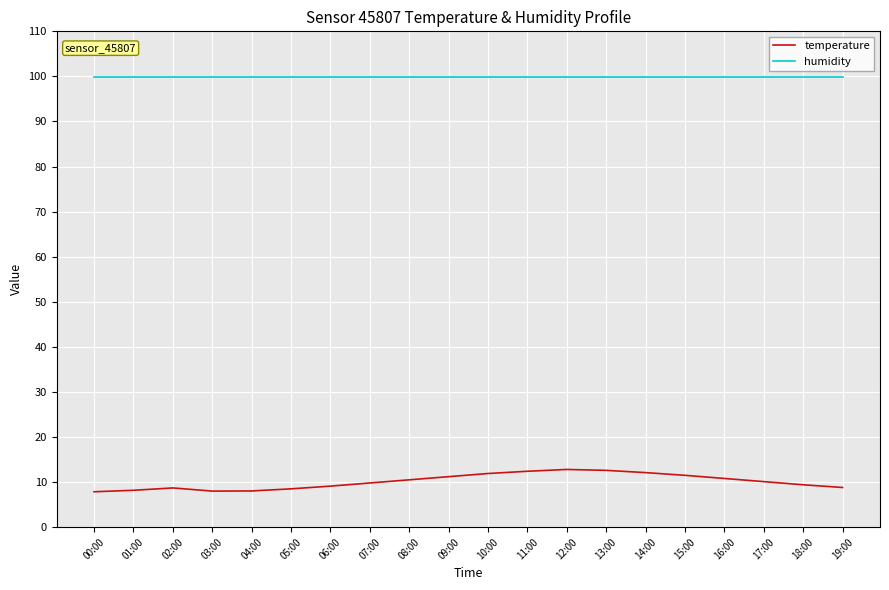

True or false: temperature and humidity cross at least once.

False